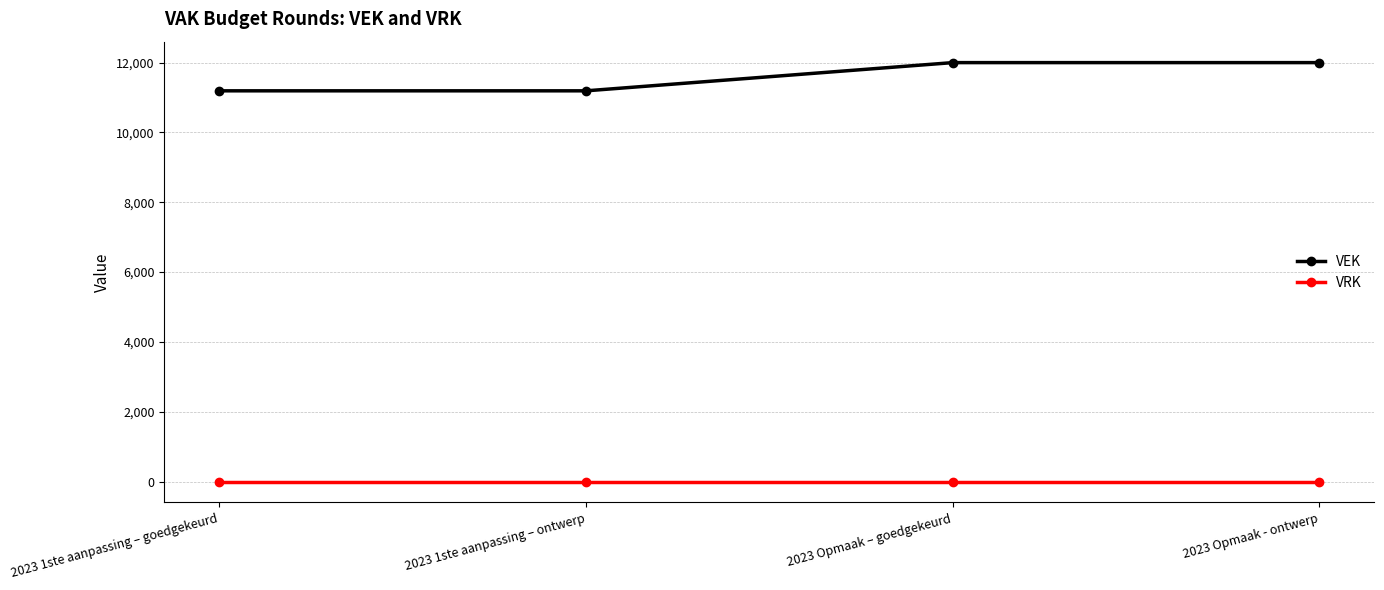

Does the chart have visible grid lines?

Yes